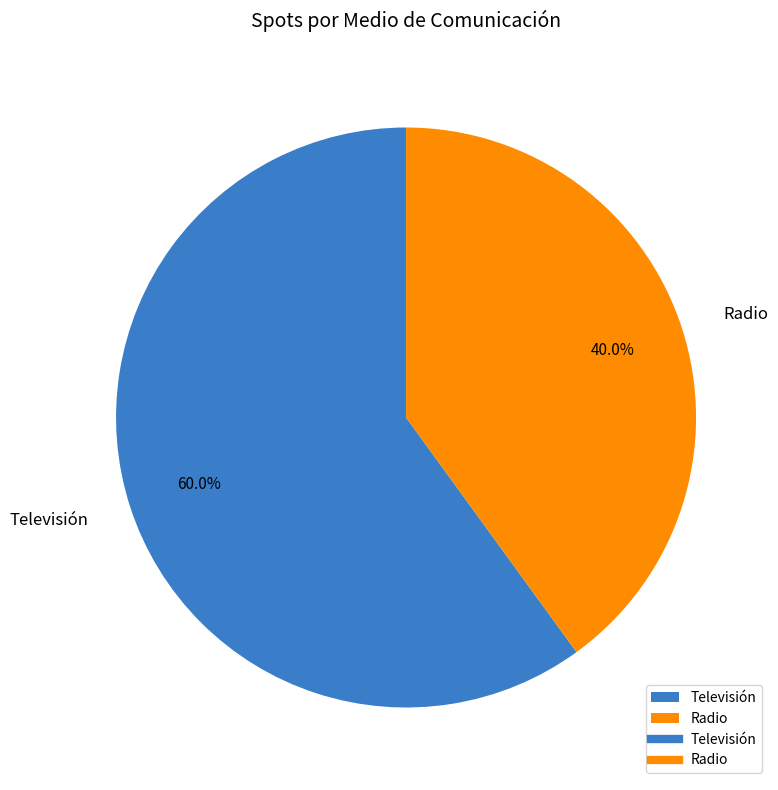

Is it true that Radio is 14% of the pie?

False